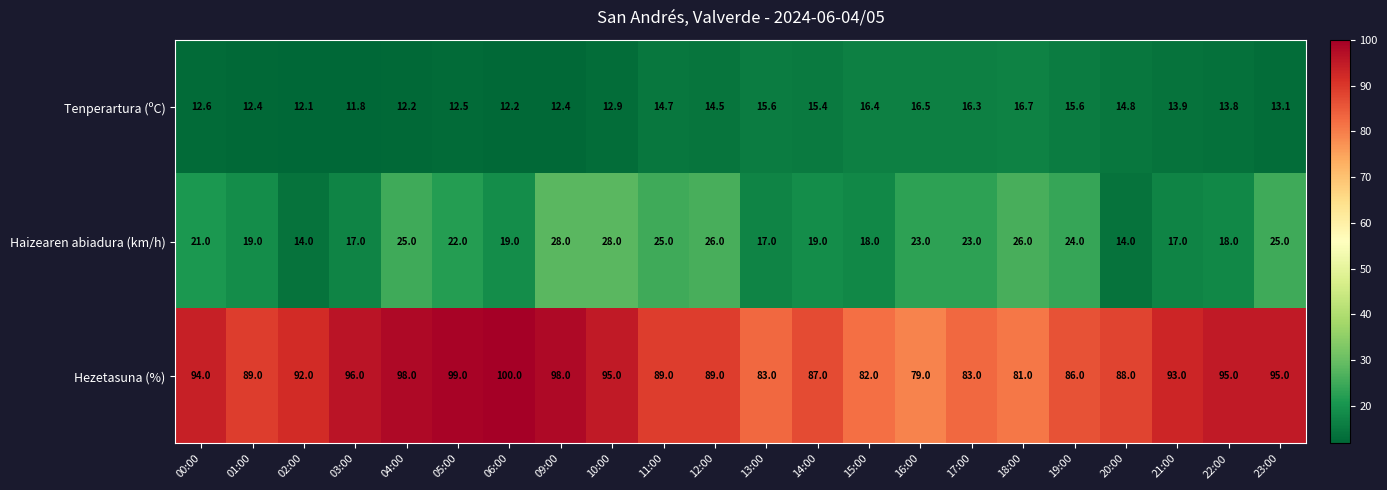

What is the greatest value displayed?

100.0